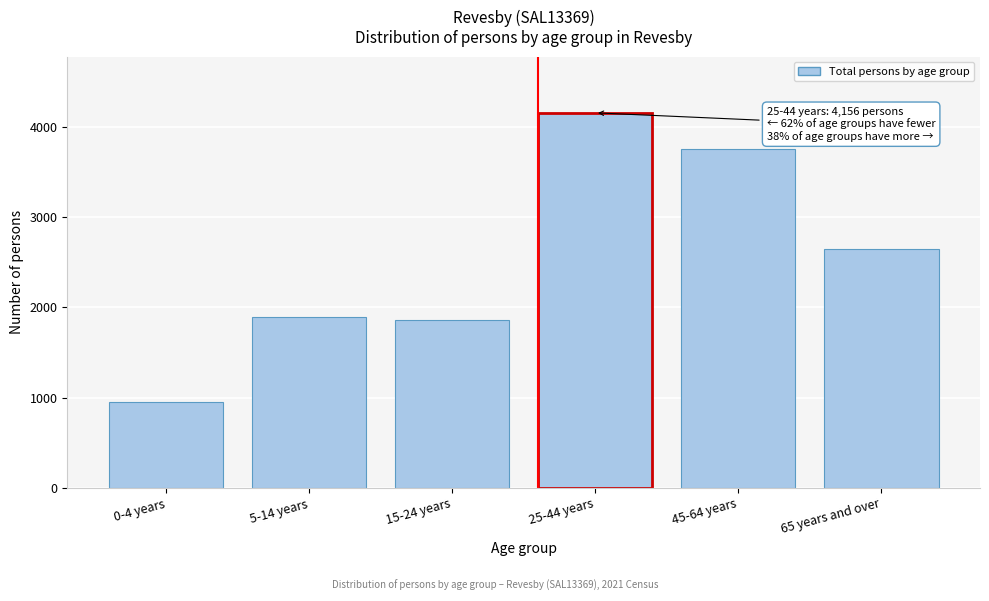

Reading left to right, what are all the values shown in this chart?

949	1895	1860	4156	3754	2646